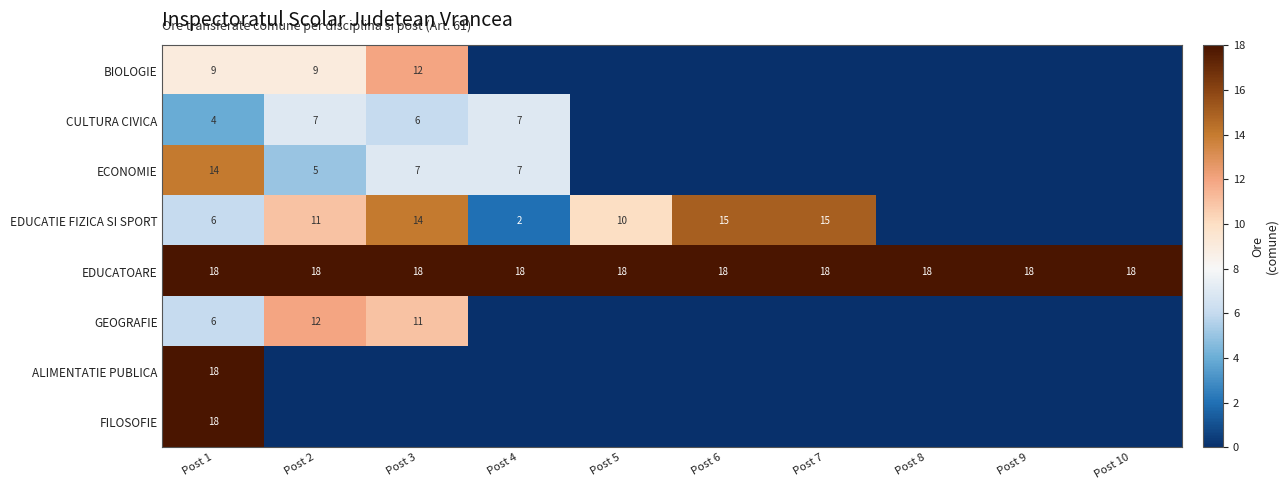

What is the total value across all series at Post 1?

93